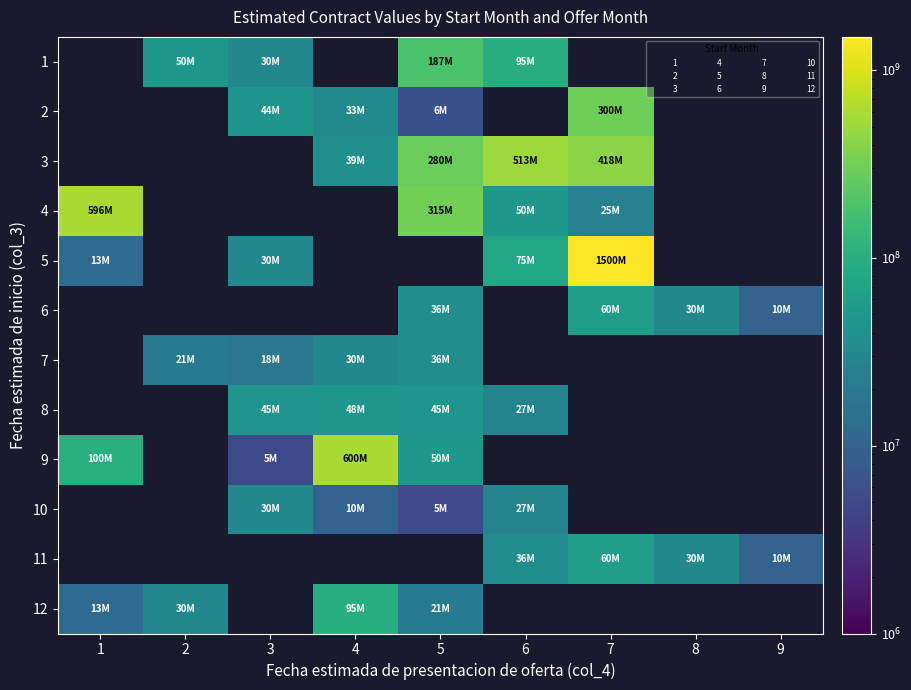

How many values in 8 are above zero?

4